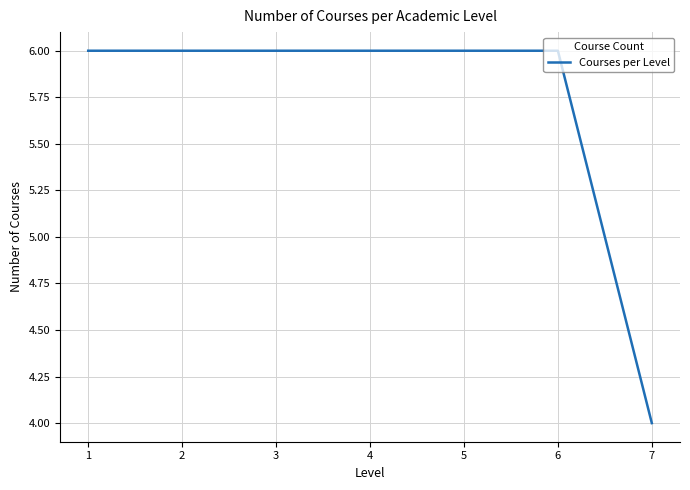

What is the difference between the values at 2 and 7?

2